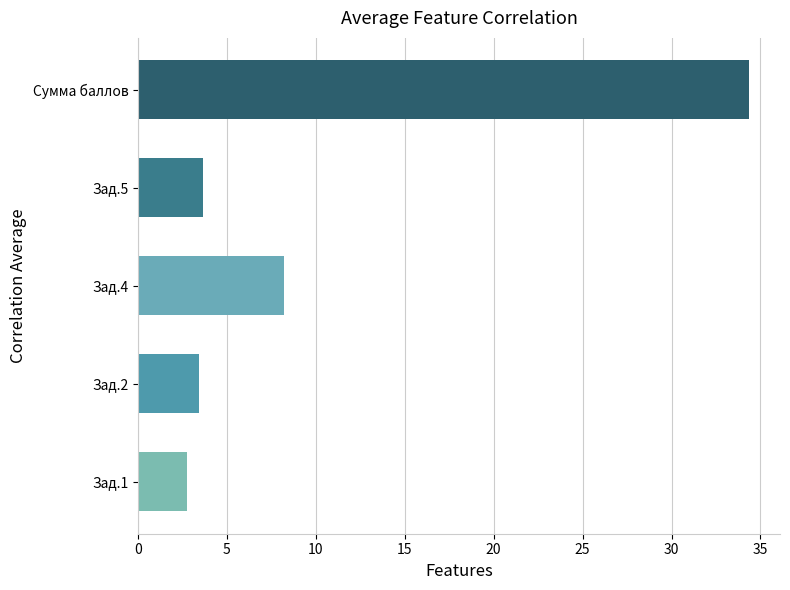

Read the value at Сумма баллов.

34.4